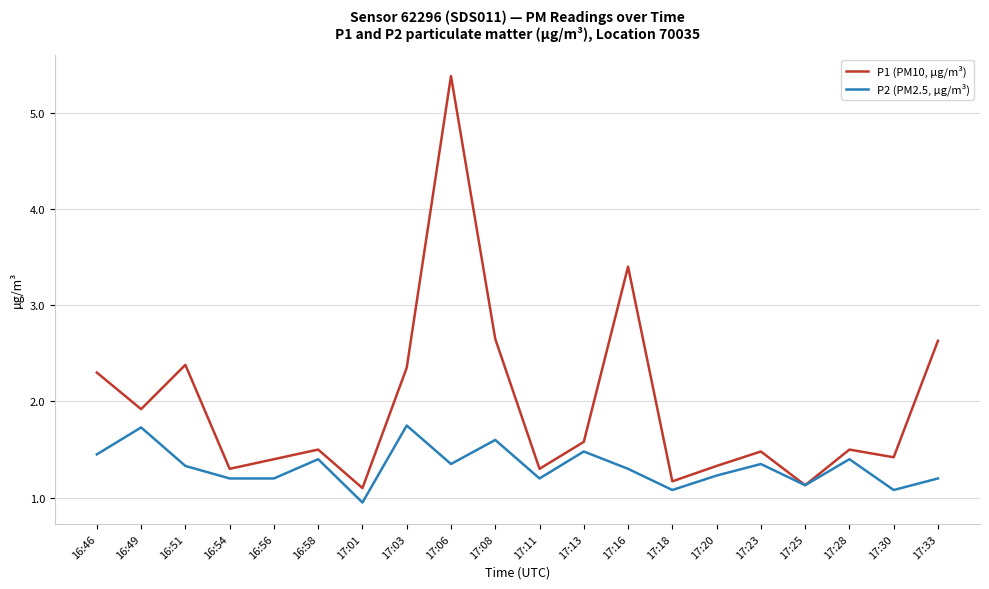

Is it true that P1 (PM10, µg/m³) equals 0.3 at 17:18?

False